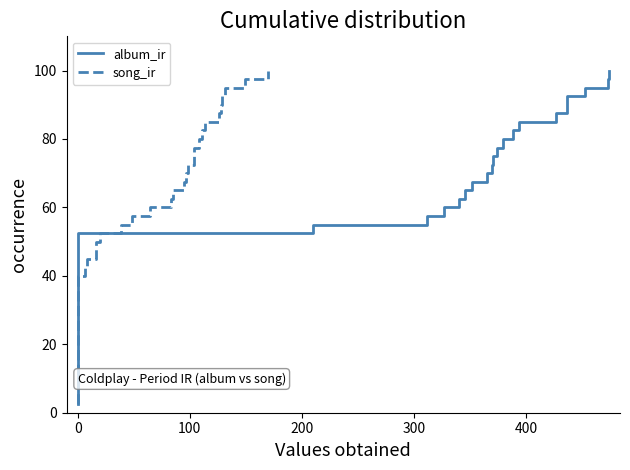

Does the chart have visible grid lines?

No